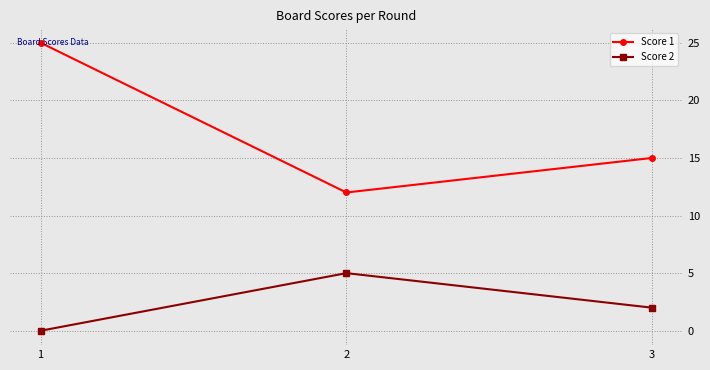

How many data points in Score 1 are less than 15?

1